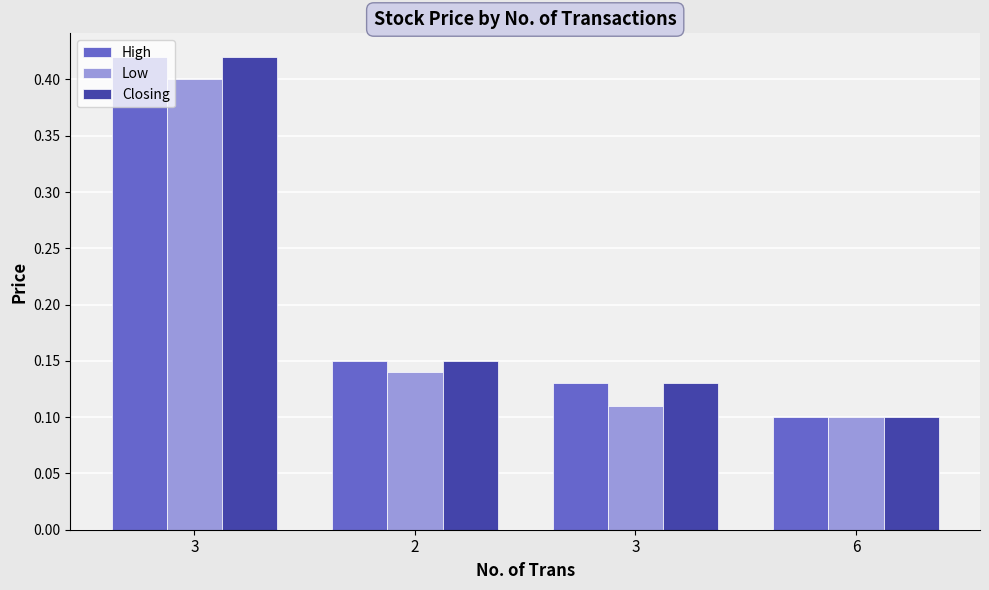

Reading left to right, list all the values displayed in this chart.

High: 0.4	0.1	0.1	0.1
Low: 0.4	0.1	0.1	0.1
Closing: 0.4	0.1	0.1	0.1